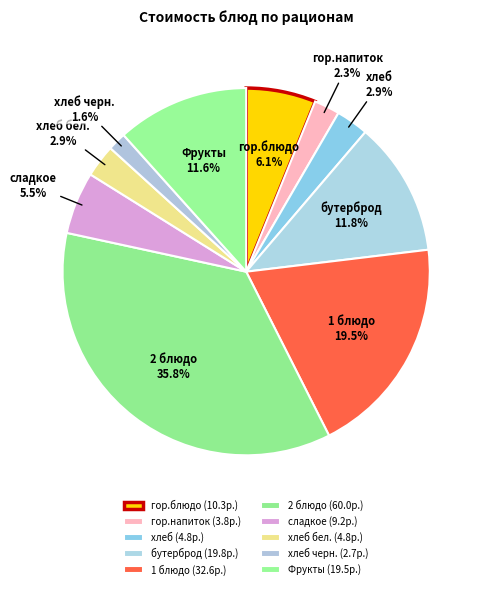

How many segments does this pie chart have?

10